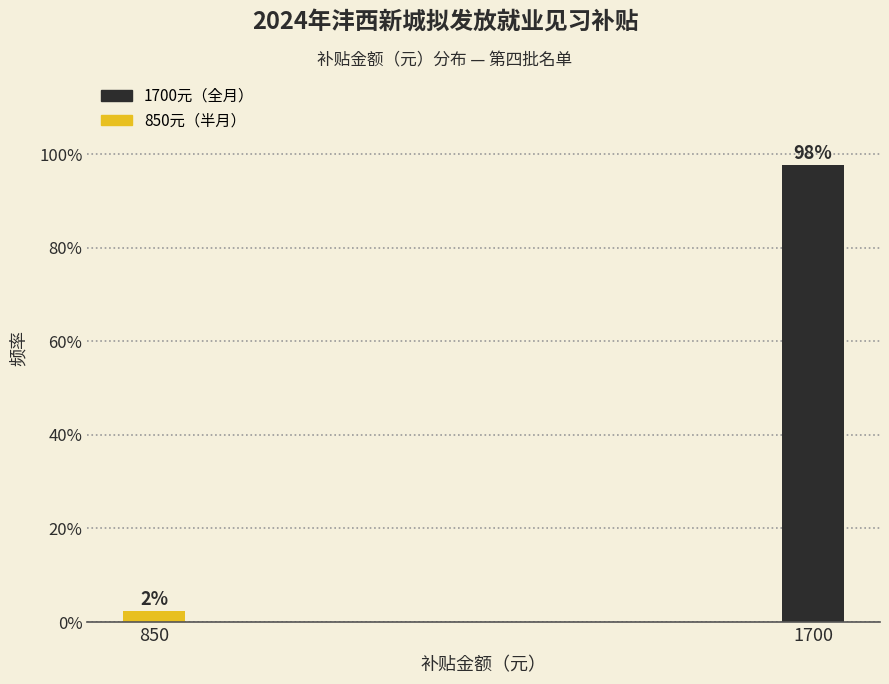

The value at 1700 is 35.6. True or false?

False